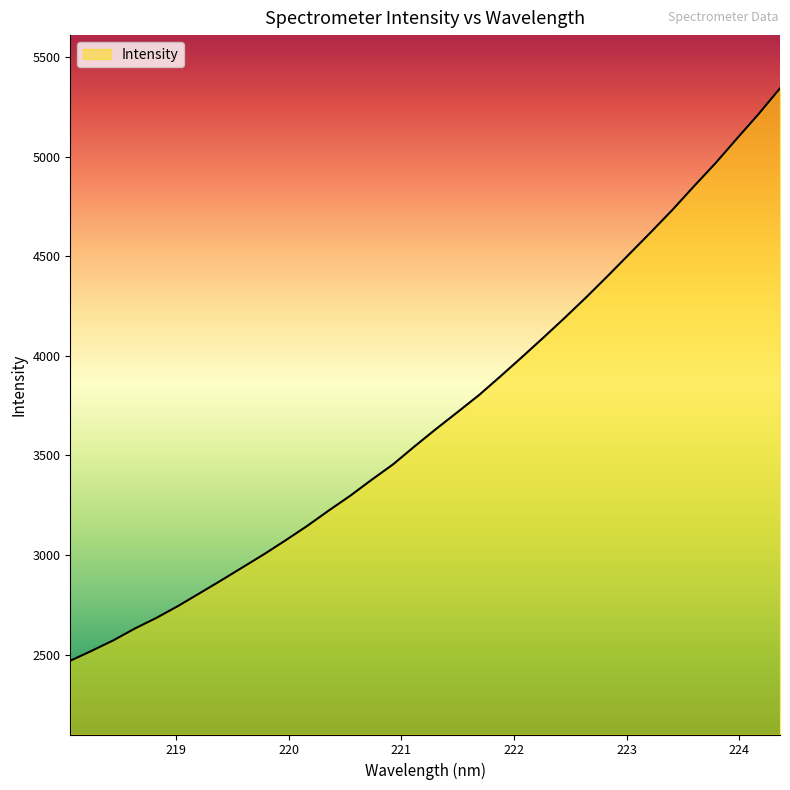

What is the smallest value displayed?

2468.7